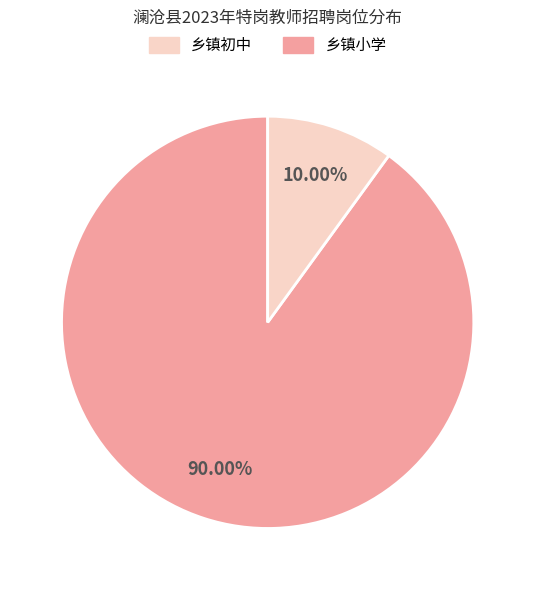

Does any single category account for the majority?

Yes